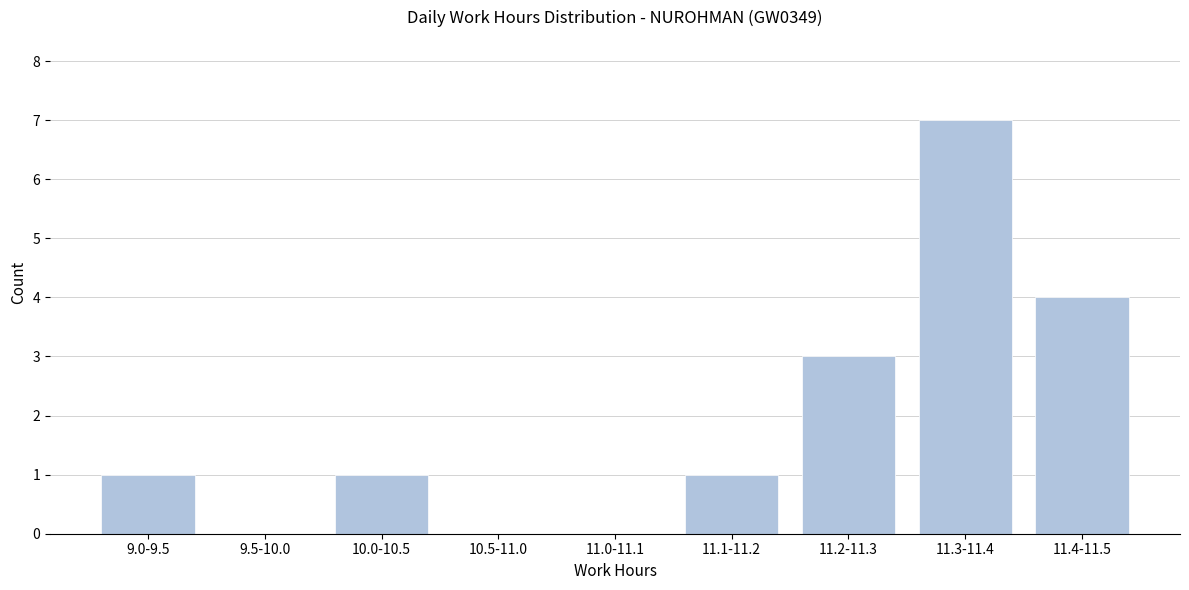

Reading left to right, extract all data points from this chart.

9.0-9.5=1	9.5-10.0=0	10.0-10.5=1	10.5-11.0=0	11.0-11.1=0	11.1-11.2=1	11.2-11.3=3	11.3-11.4=7	11.4-11.5=4